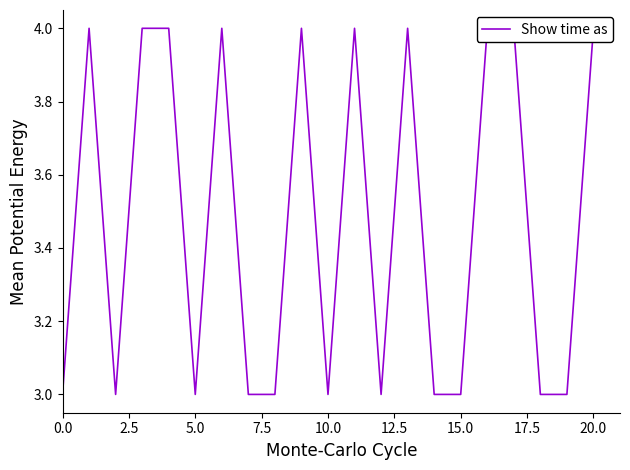

How many interior local valleys (lower than both neighbors) does the data have?

4